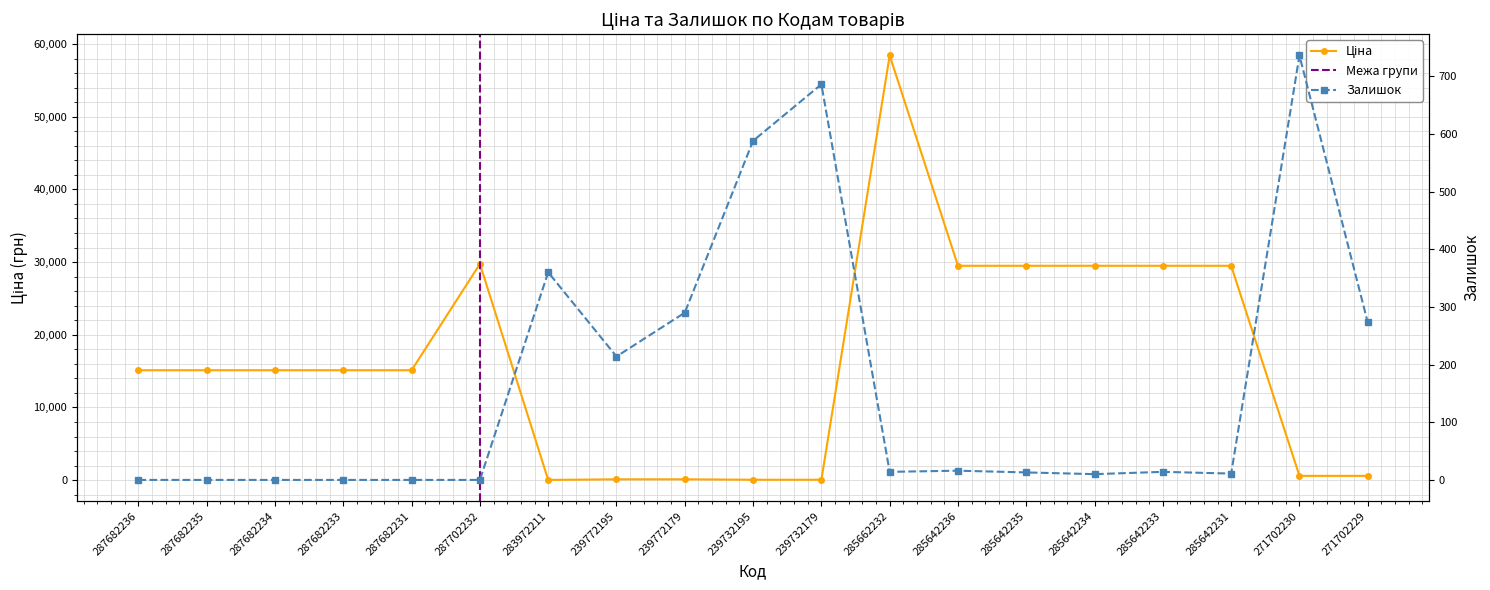

Reading left to right, extract all data points from this chart.

Ціна: 15120.0	15120.0	15120.0	15120.0	15120.0	29747.2	32.0	114.1	114.1	57.0	57.0	58426.5	29491.5	29491.5	29491.5	29491.5	29491.5	589.9	589.9
Залишок: 0.0	0.0	0.0	0.0	0.0	0.0	360.0	214.0	290.0	588.0	686.0	14.0	16.0	13.0	10.0	14.0	11.0	736.0	273.0